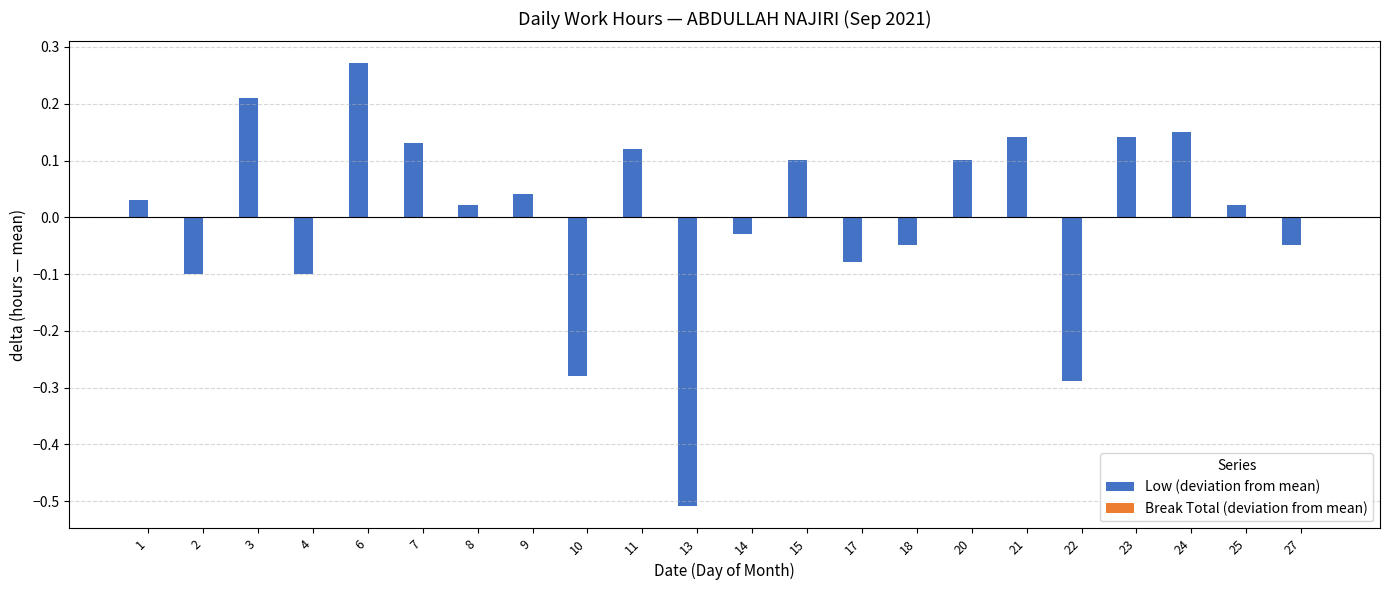

Which has a higher value, 7 or 27?

7